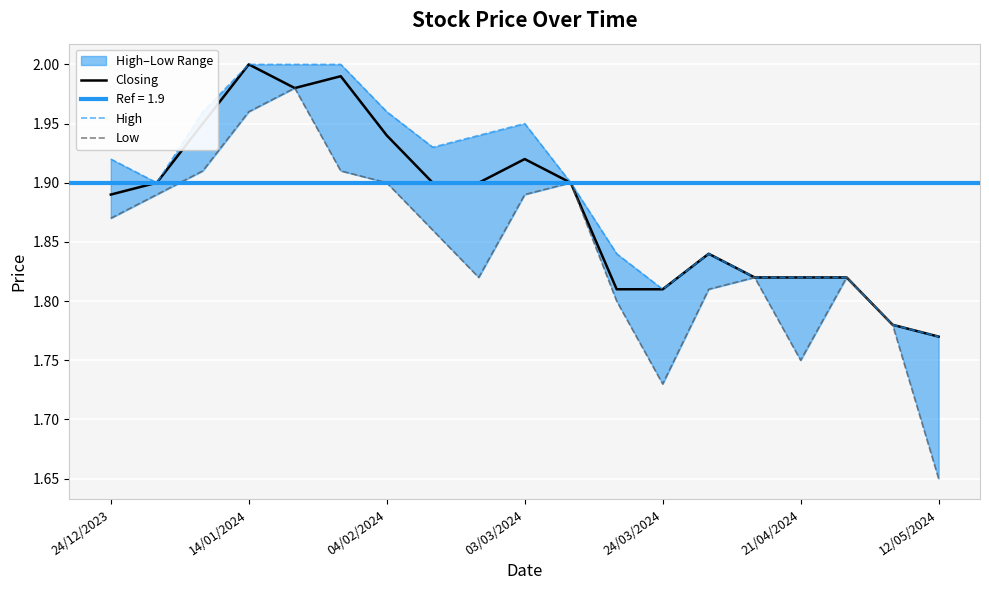

Reading right to left, what are all the values shown in this chart?

Closing: 1.8	1.8	1.8	1.8	1.8	1.8	1.8	1.8	1.9	1.9	1.9	1.9	1.9	2.0	2.0	2.0	1.9	1.9	1.9
High: 1.8	1.8	1.8	1.8	1.8	1.8	1.8	1.8	1.9	1.9	1.9	1.9	2.0	2.0	2.0	2.0	2.0	1.9	1.9
Low: 1.6	1.8	1.8	1.8	1.8	1.8	1.7	1.8	1.9	1.9	1.8	1.9	1.9	1.9	2.0	2.0	1.9	1.9	1.9